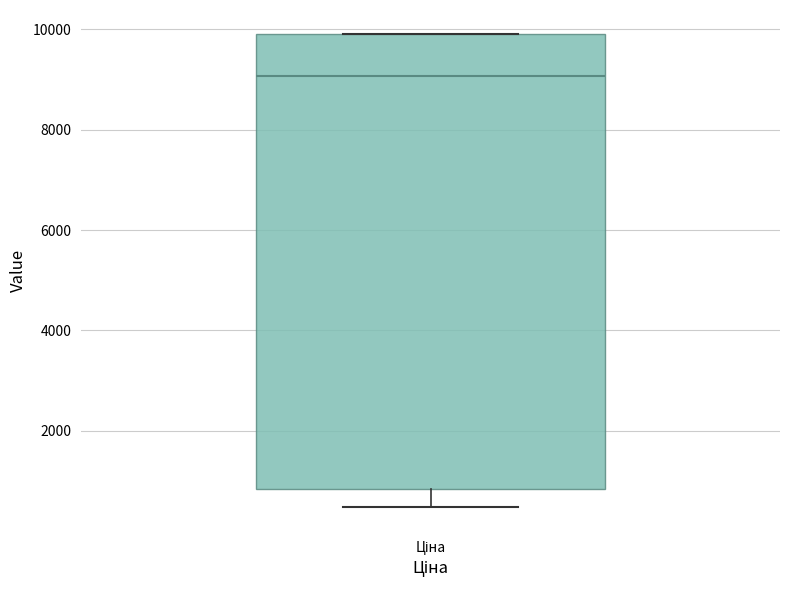

Read this box plot against the y-axis: the position of the median line, the range covered by the box, and the ends of both whiskers. The values are not printed on the chart, so give them approximately, as read against the axis.

median 9000, box 800 to 10000, whiskers 400 to 10000